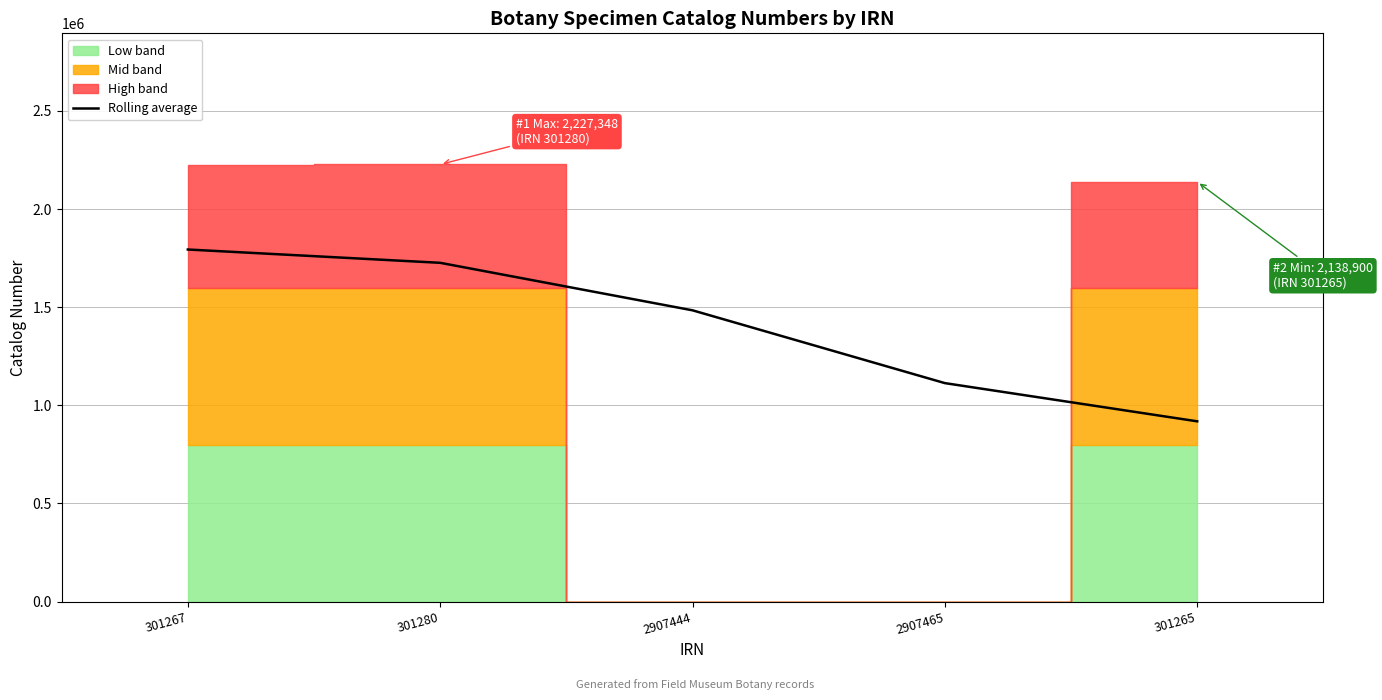

What value does the data have at 2907444?

1484098.3